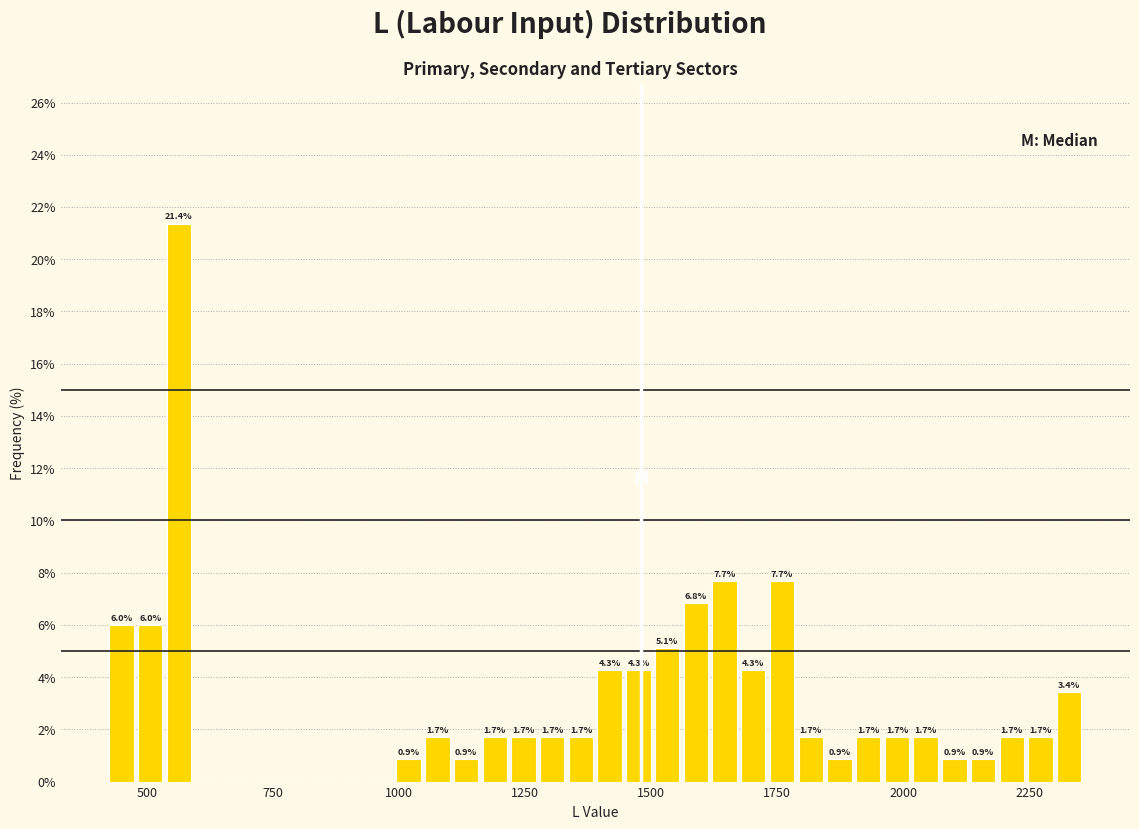

Read against the x-axis, roughly where is the centre of the tallest bar?

550